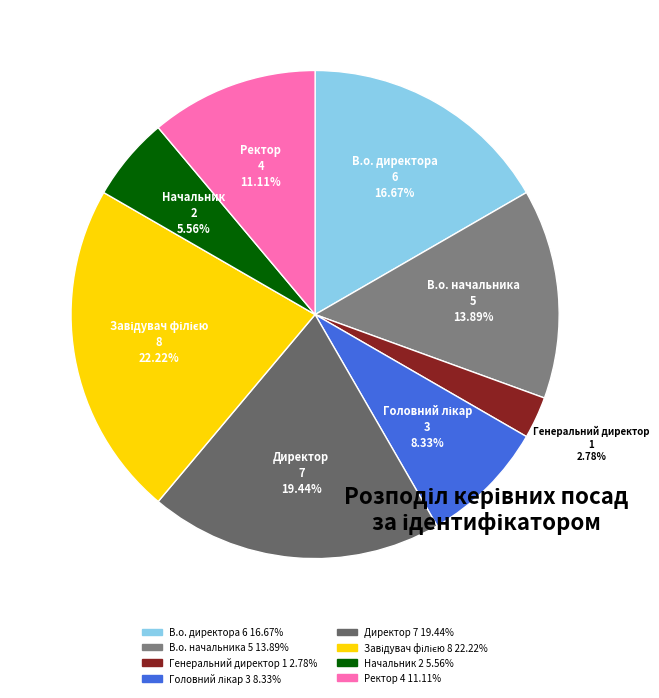

Which has a higher value, В.о. начальника or В.о. директора?

В.о. директора